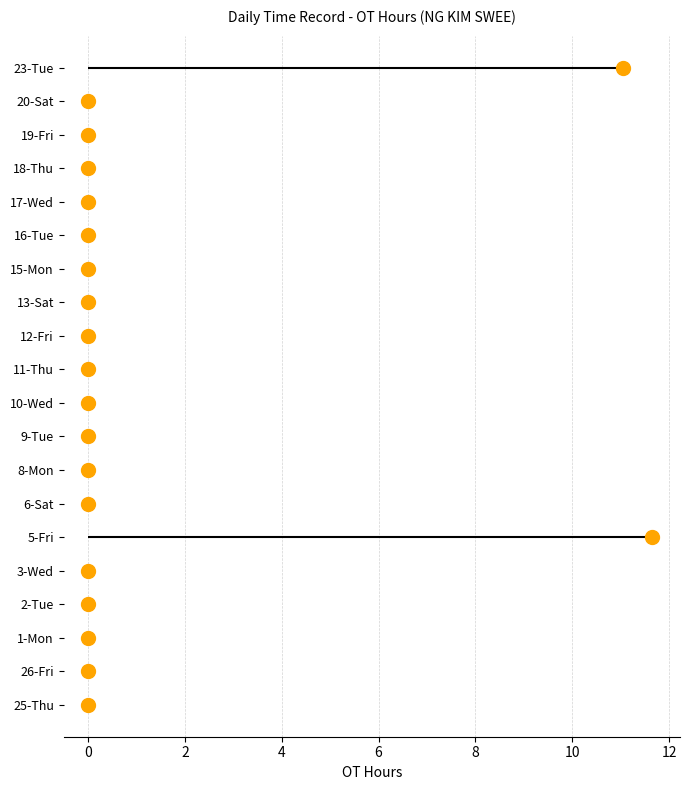

Which has a higher value, 0 or 10?

10